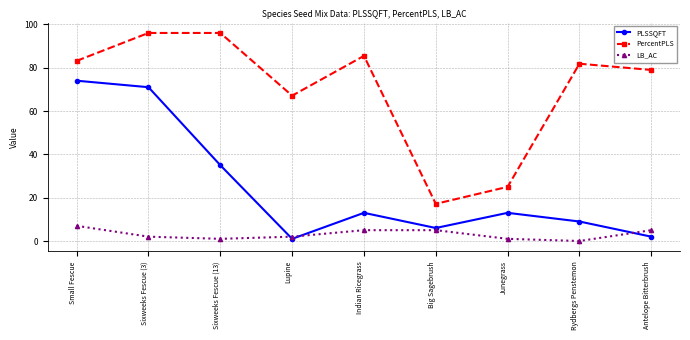

At which label does LB_AC reach its peak?

Small Fescue